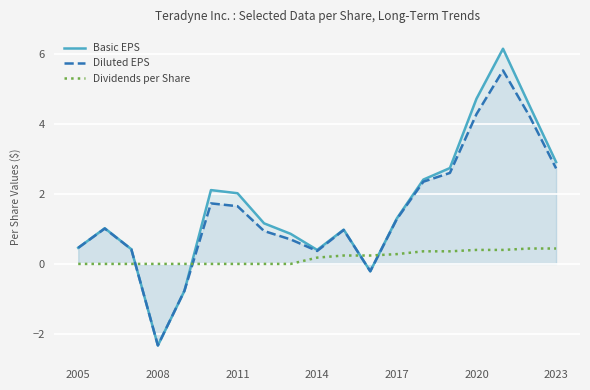

What is the approximate value of Basic EPS at 2020?

4.7